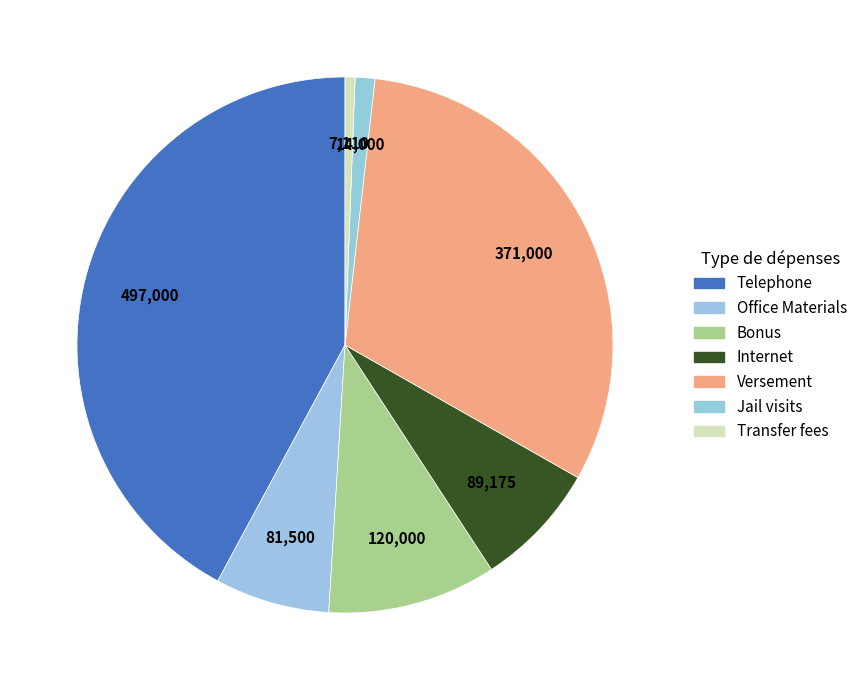

How many slices are in this pie chart?

7